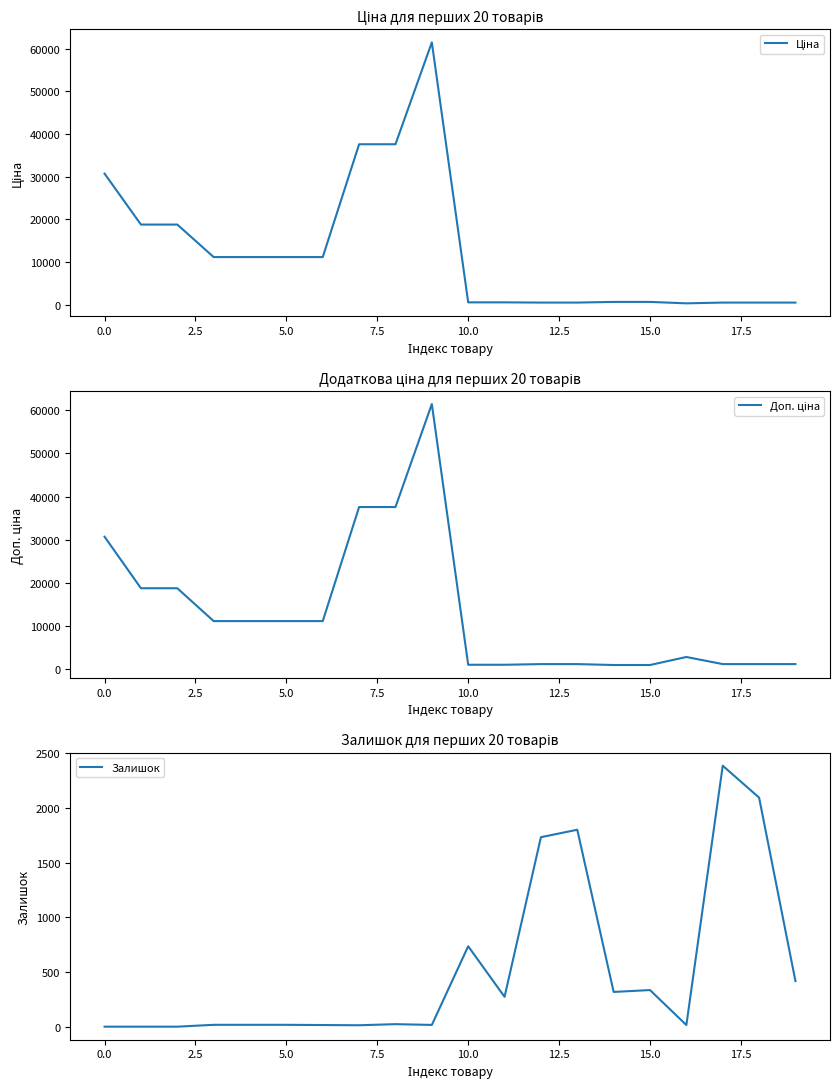

The Залишок series shows 2885.8 at 12. True or false?

False